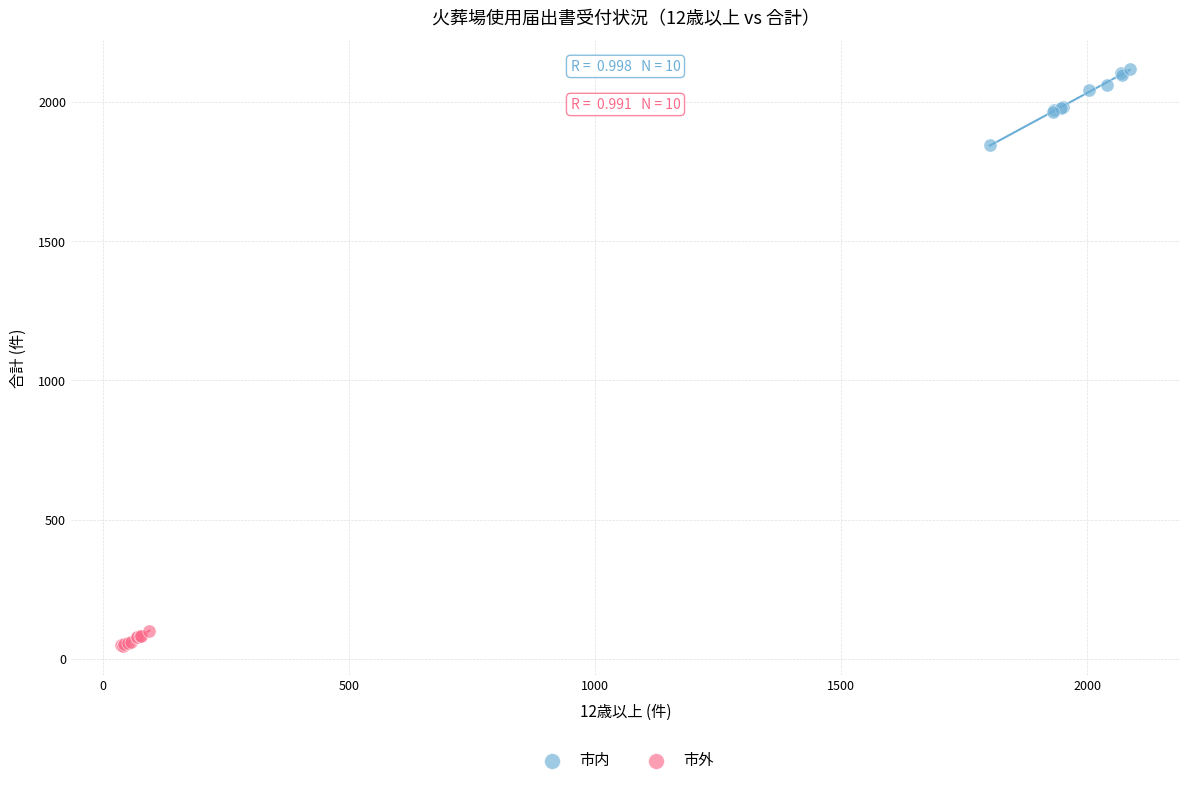

What are all the series names shown in the legend?

市内, 市外